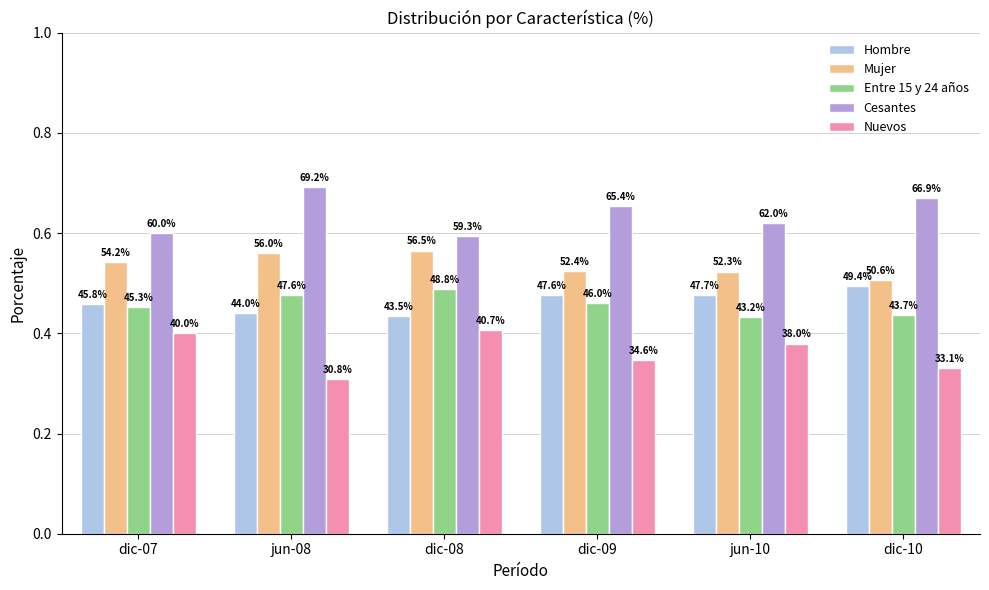

At dic-08, list the series in order from smallest to largest.

Nuevos, Hombre, Entre 15 y 24 años, Mujer, Cesantes